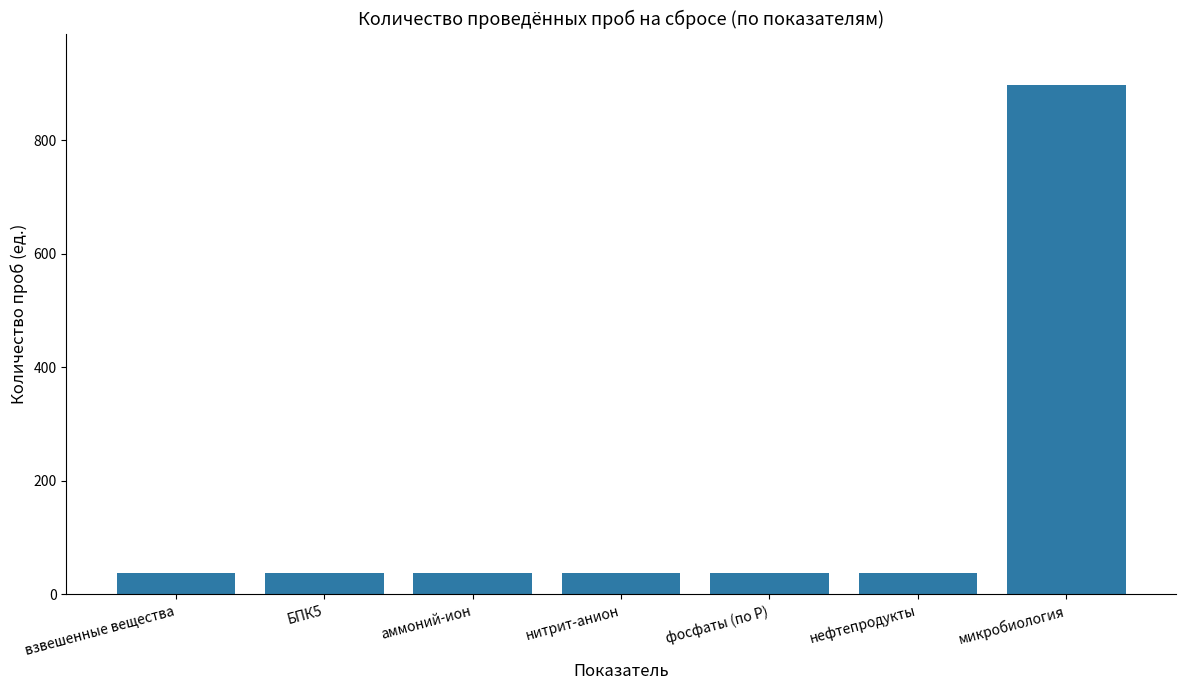

How many categories are shown in the chart?

7